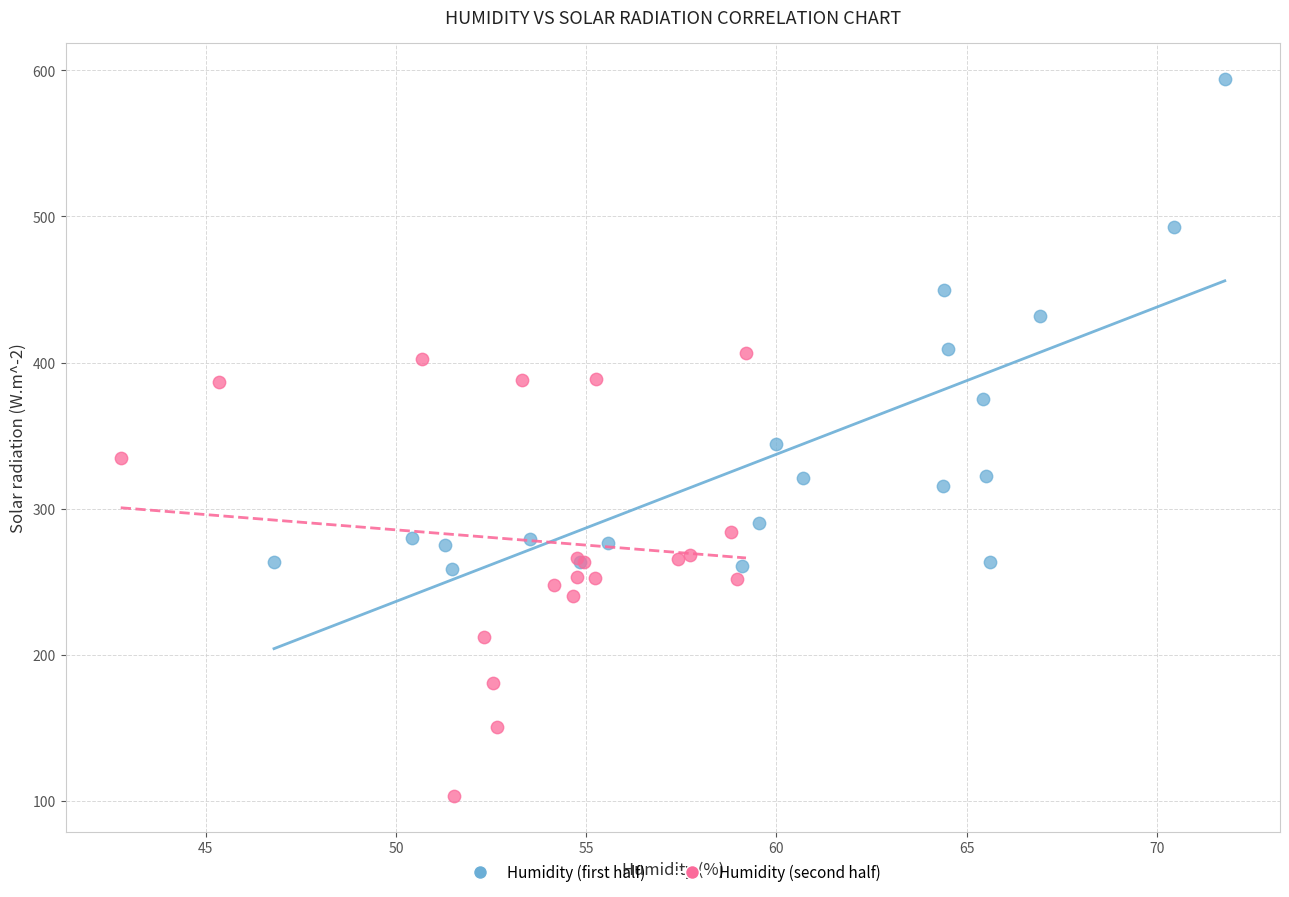

Which series has the widest spread of Y values?

Humidity (first half)